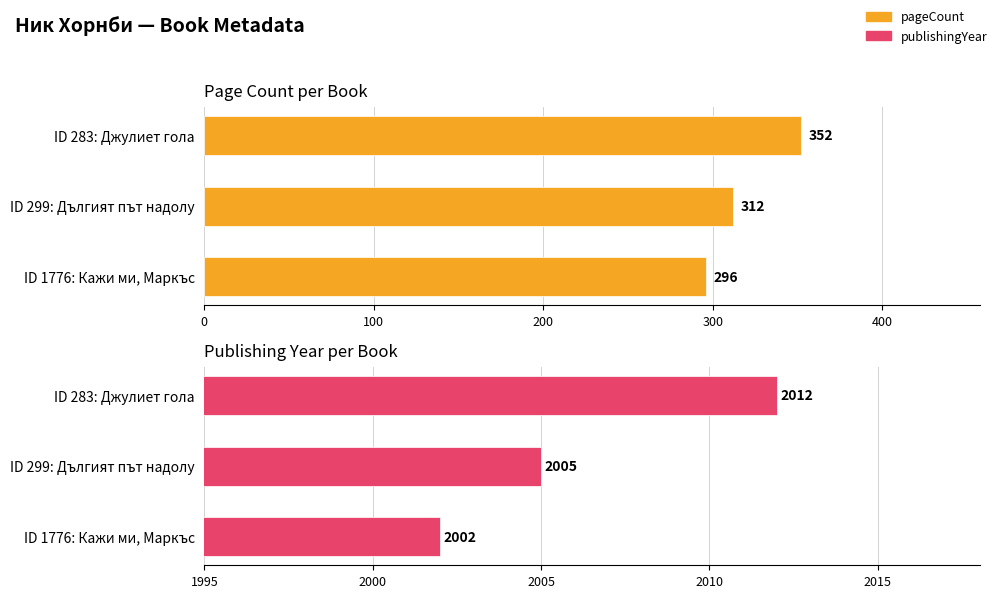

Which series has the largest range (max minus min)?

pageCount